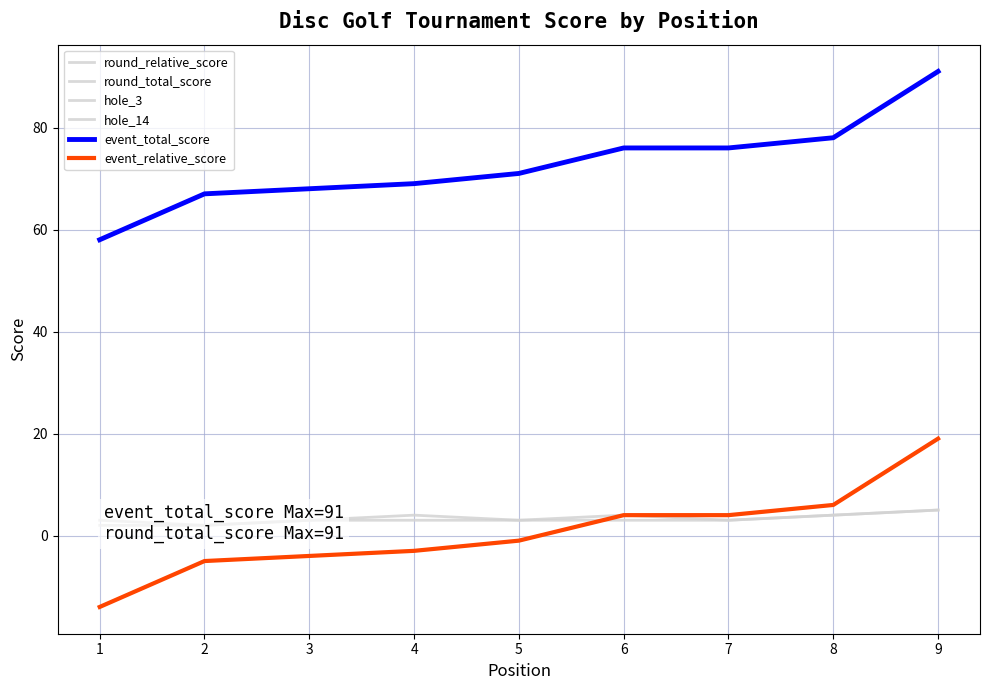

What is the value of the round_relative_score point at the 2nd from the left?

-5